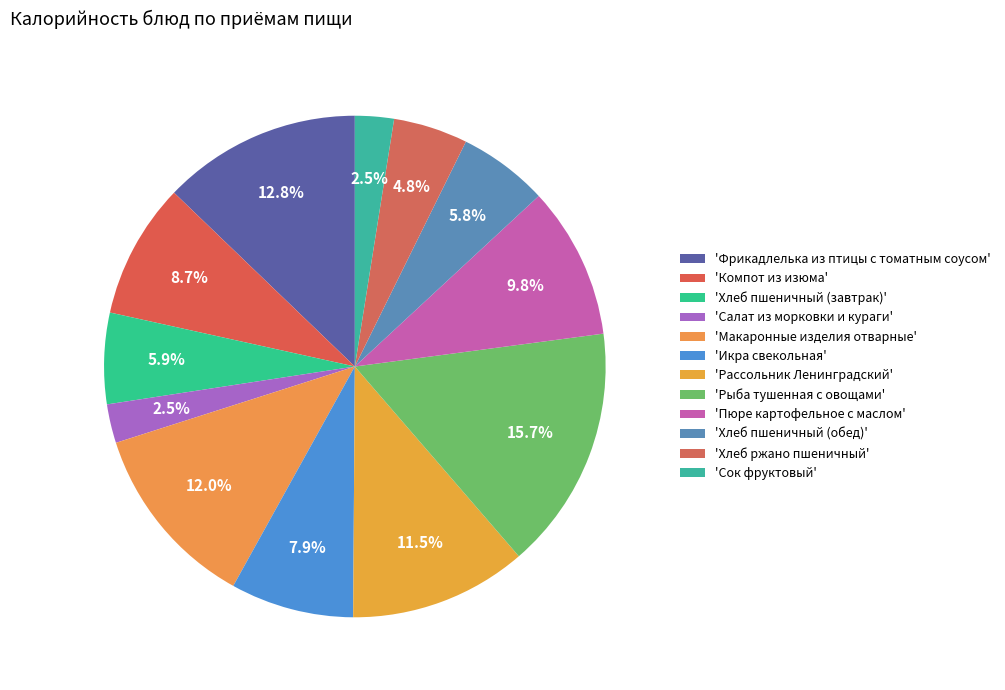

How many segments does this pie chart have?

12